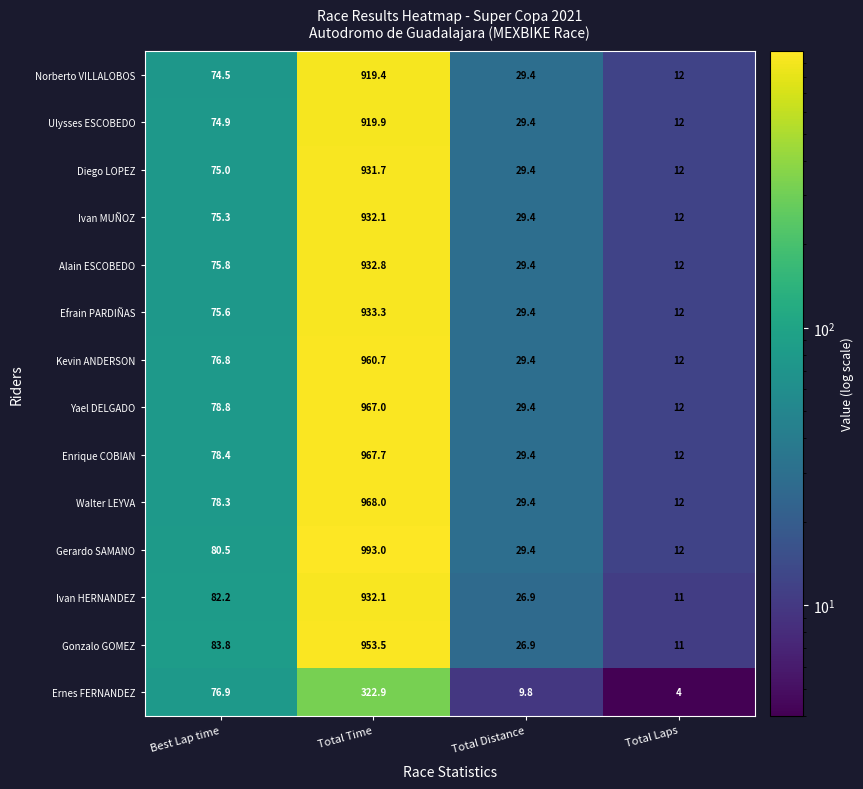

Count the number of data series in this chart.

14